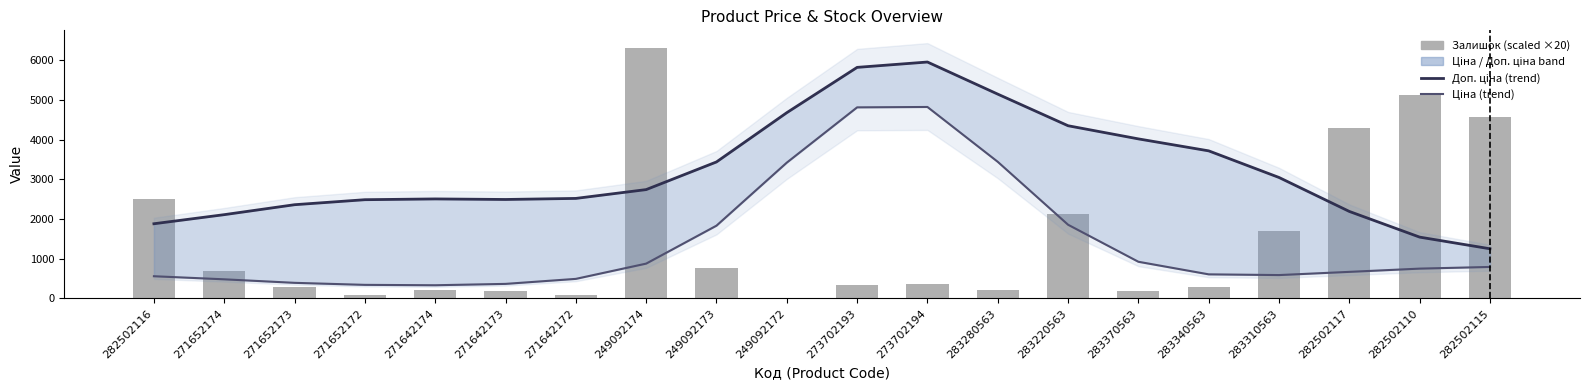

What position from the left is 271642174?

5